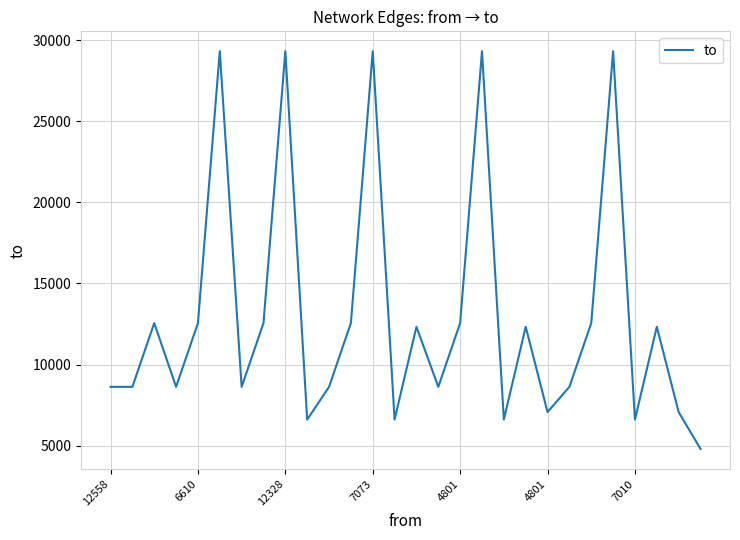

What is the maximum value shown in the chart?

29313